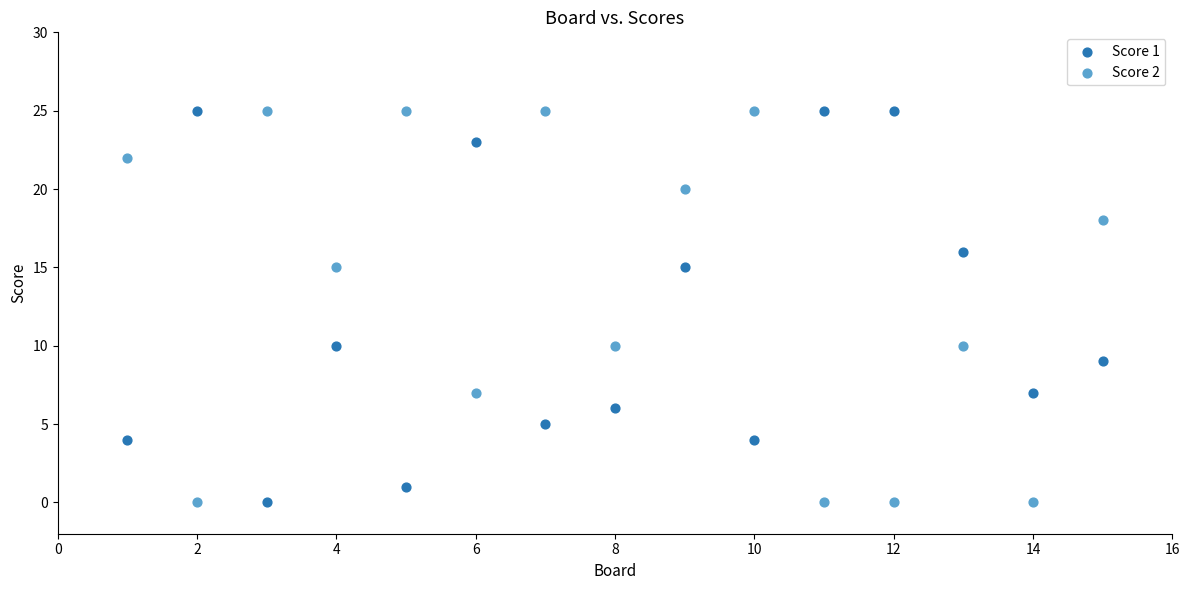

Across all data points, what is the range of X values (max minus min)?

14